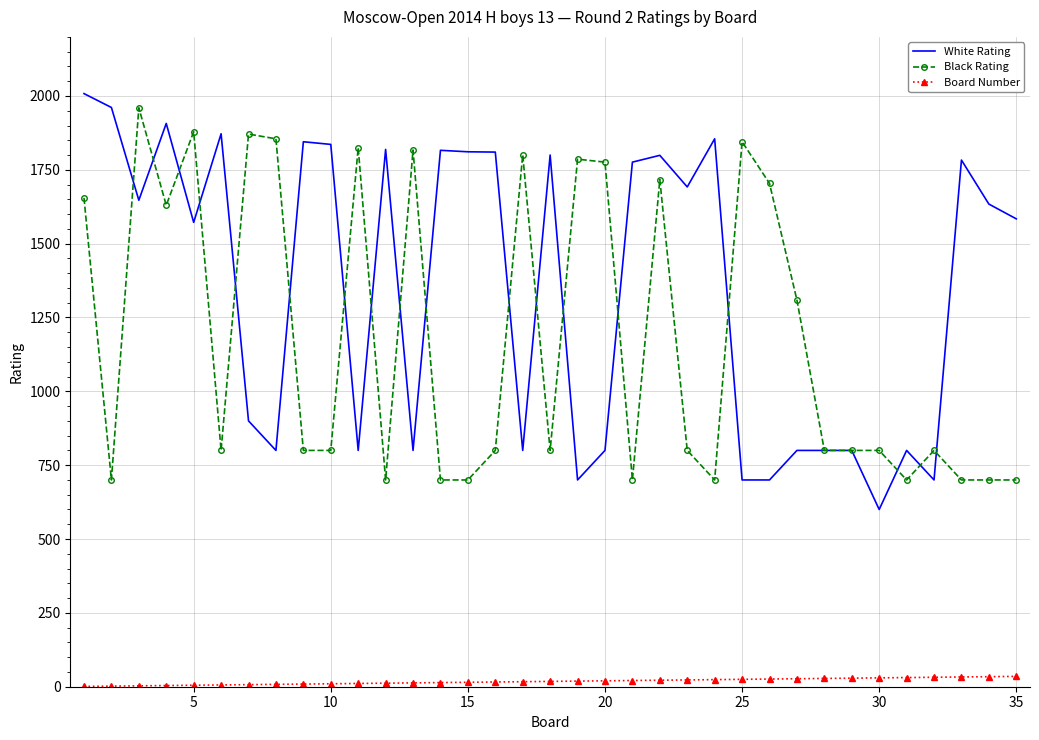

True or false: White Rating has more than 0 points higher than both neighbors.

True